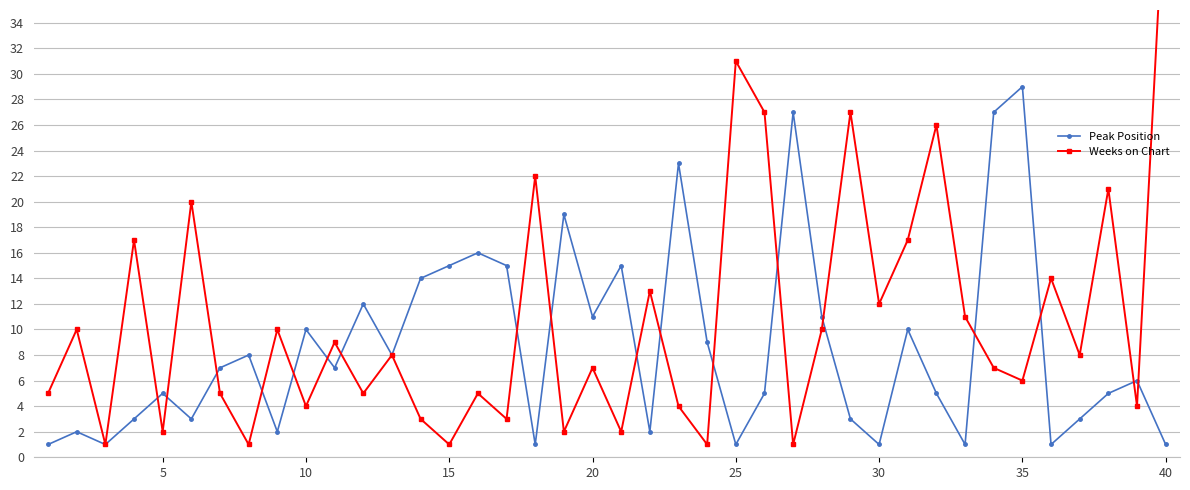

Is it true that Peak Position equals 38 at 35?

False